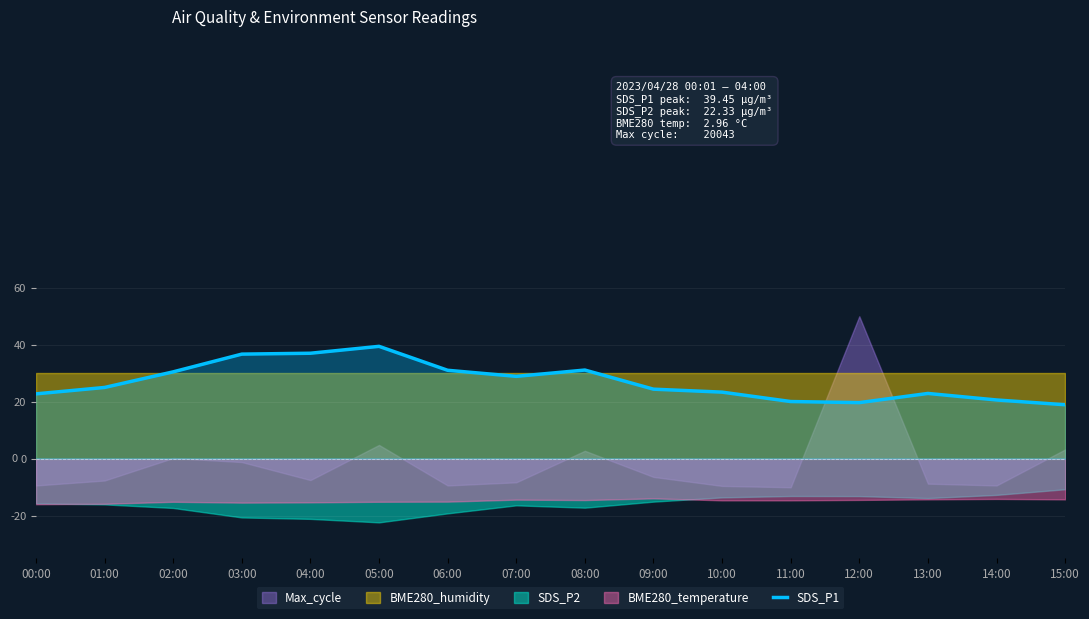

Is it true that SDS_P1 equals 5.9 at 10:00?

False